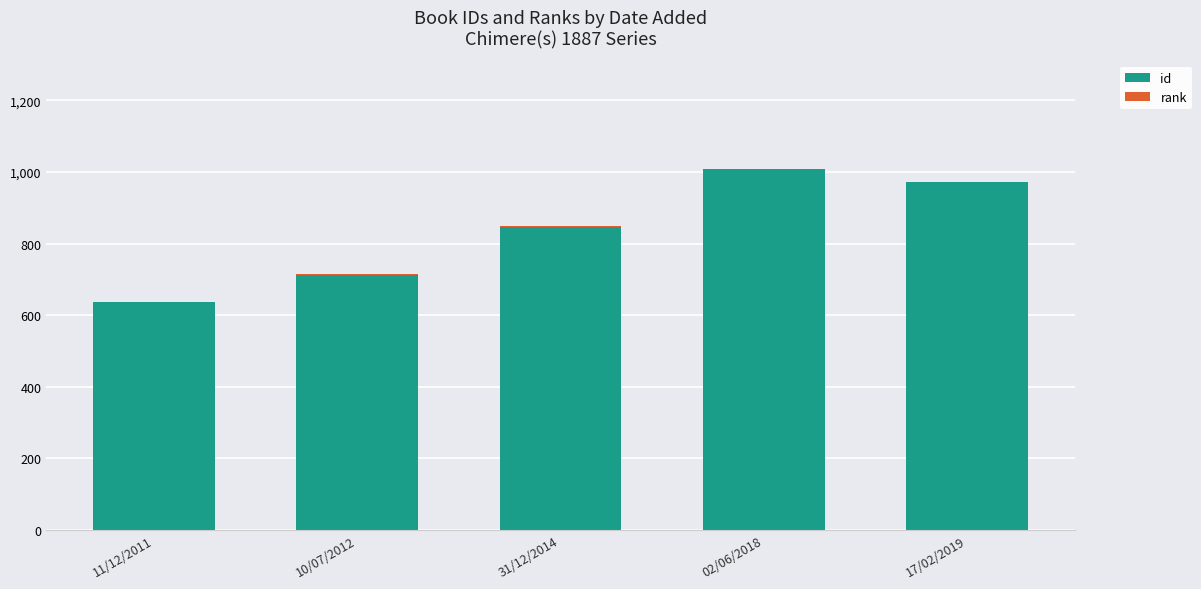

What is the highest value of the id series?

1007